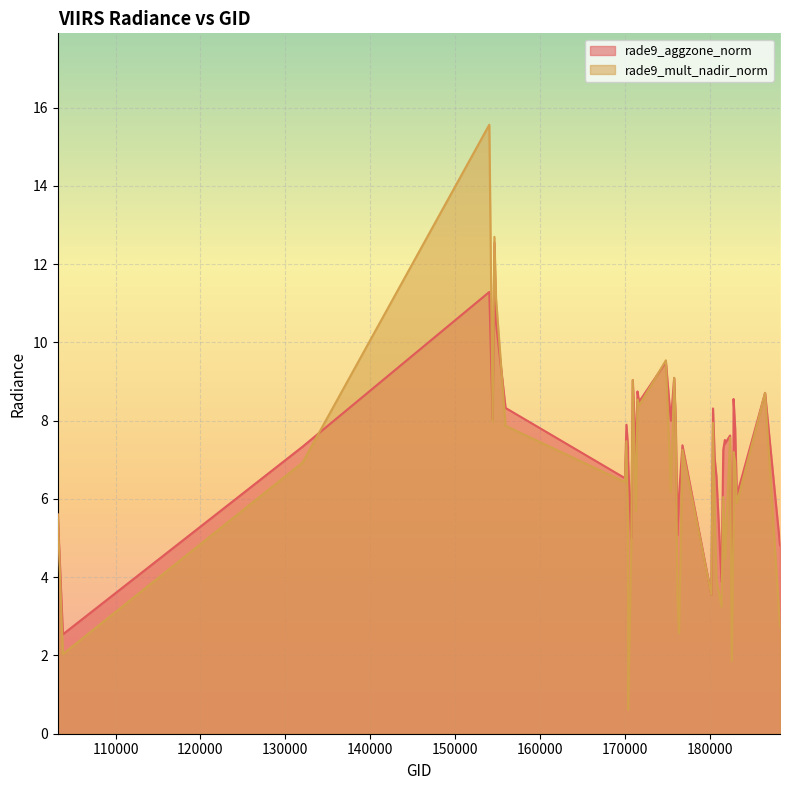

Where do rade9_mult_nadir_norm and rade9_aggzone_norm first cross each other?

132023 and 154009